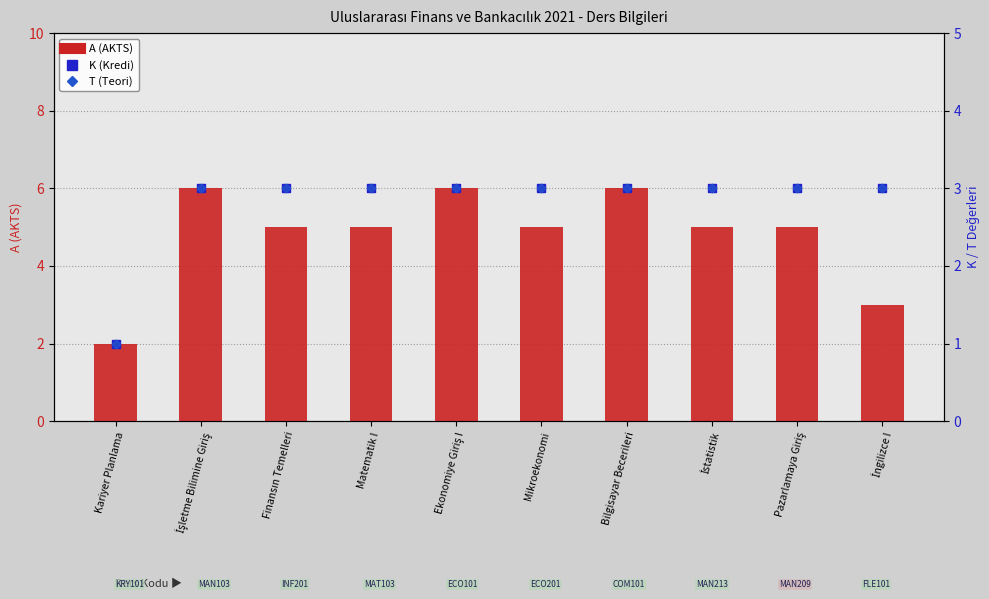

What are all the series names shown in the legend?

A (AKTS), K (Kredi), T (Teori)